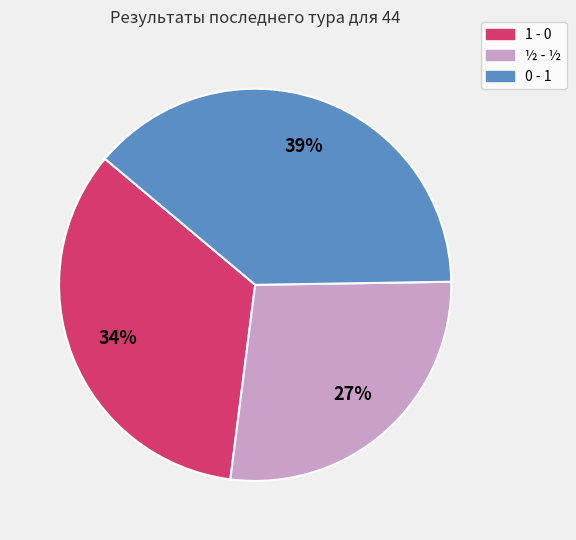

To the nearest percent, what is the average slice percentage?

33%